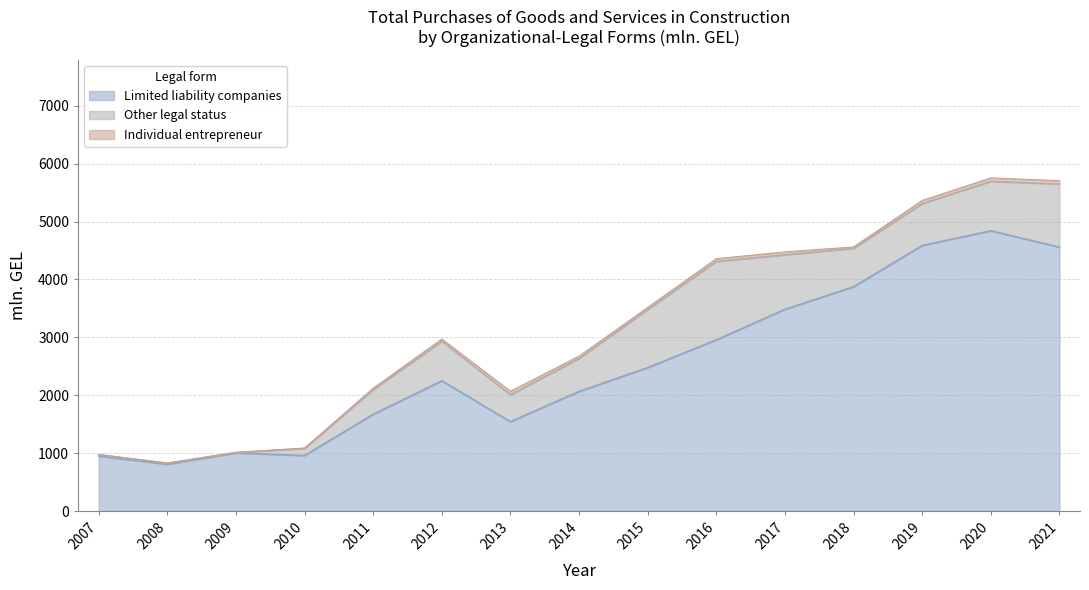

What is the value of the Individual entrepreneur point at the 1st from the left?

0.6